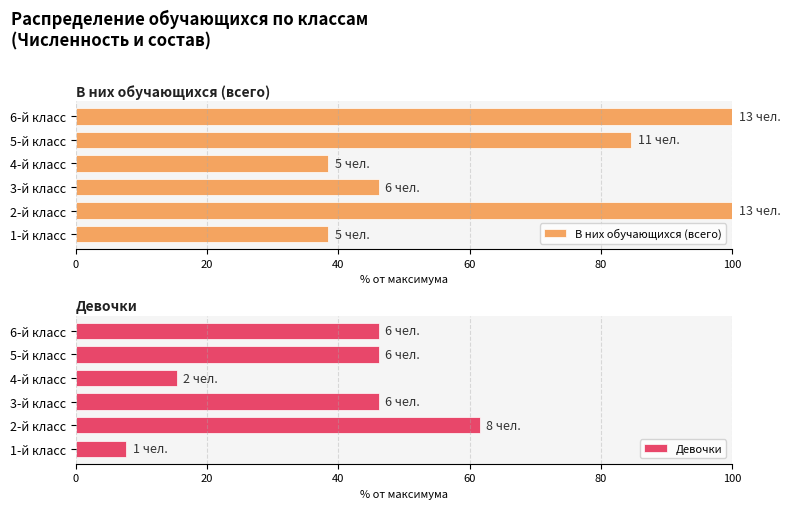

What is the average value of the В них обучающихся (всего) series?

67.9